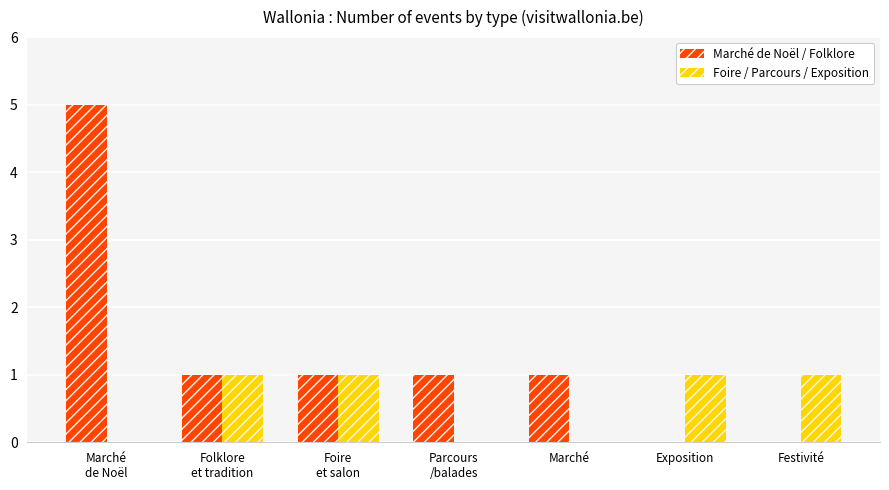

Reading left to right, what are all the values shown in this chart?

Marché de Noël / Folklore: Marché
de Noël=5	Folklore
et tradition=1	Foire
et salon=1	Parcours
/balades=1	Marché=1	Exposition=0	Festivité=0
Foire / Parcours / Exposition: Marché
de Noël=0	Folklore
et tradition=1	Foire
et salon=1	Parcours
/balades=0	Marché=0	Exposition=1	Festivité=1